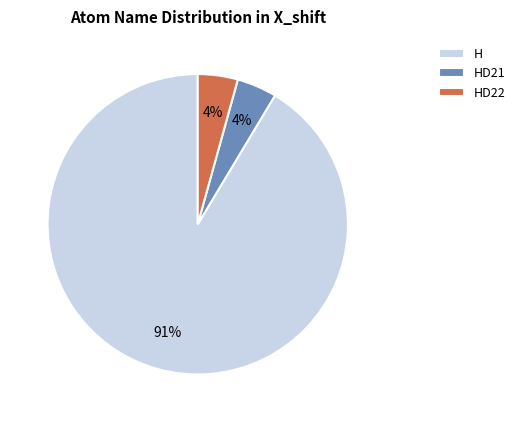

To the nearest percent, what is the average slice percentage?

33%